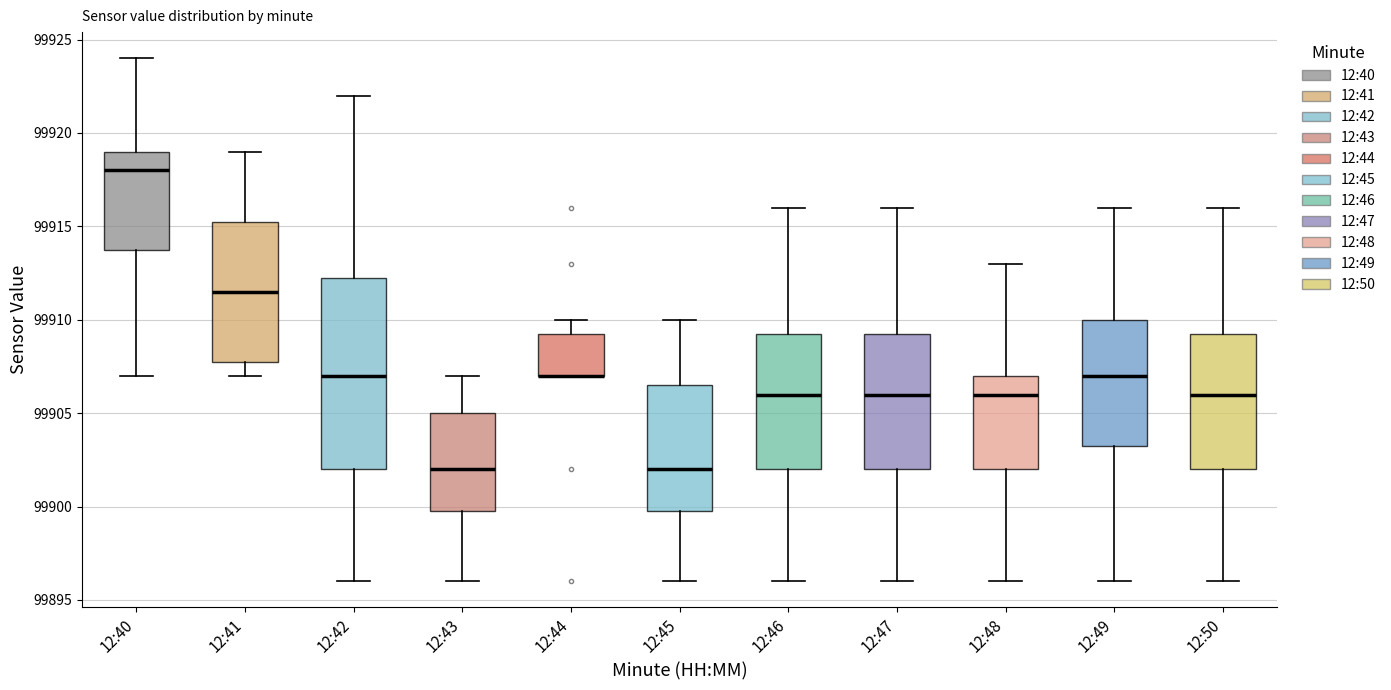

Comparing the boxes themselves (not the whiskers), which one is the tallest?

12:42